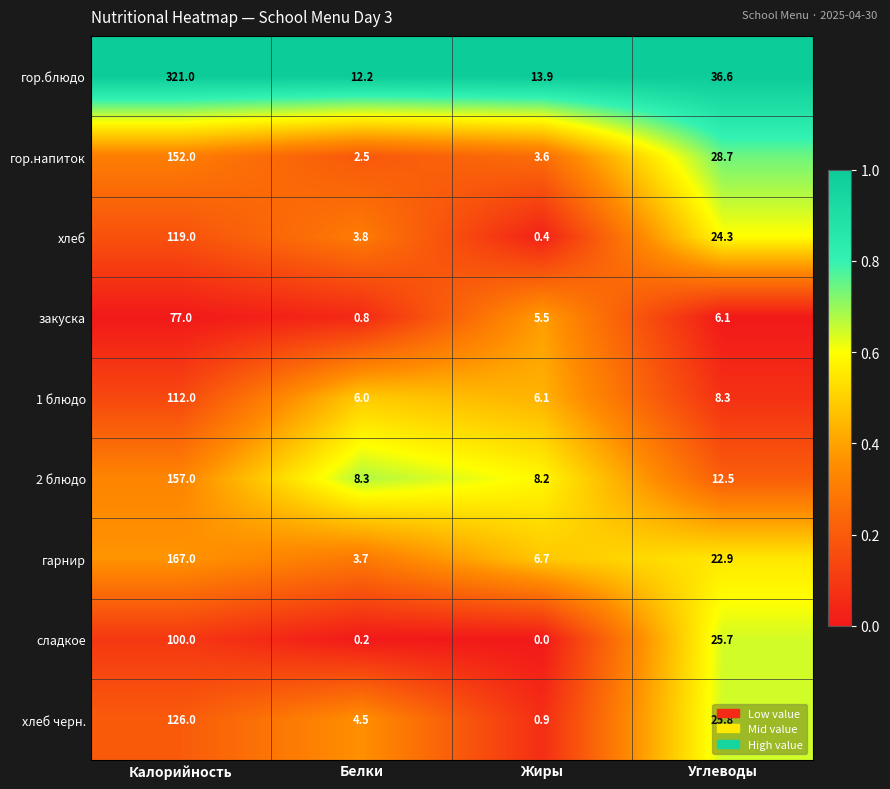

At Жиры, list the series in order from smallest to largest.

сладкое, хлеб, хлеб черн., гор.напиток, закуска, 1 блюдо, гарнир, 2 блюдо, гор.блюдо